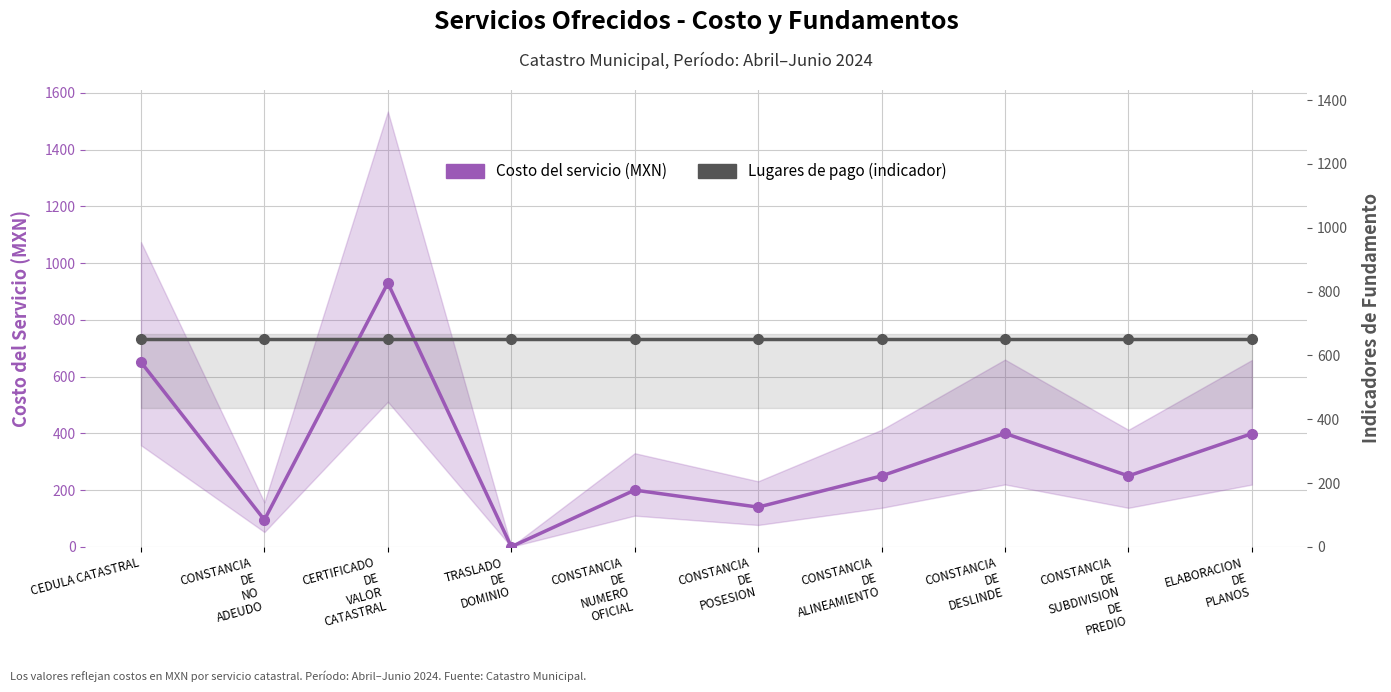

Which has a higher value, CONSTANCIA
DE
NUMERO
OFICIAL or CONSTANCIA
DE
NO
ADEUDO?

CONSTANCIA
DE
NUMERO
OFICIAL